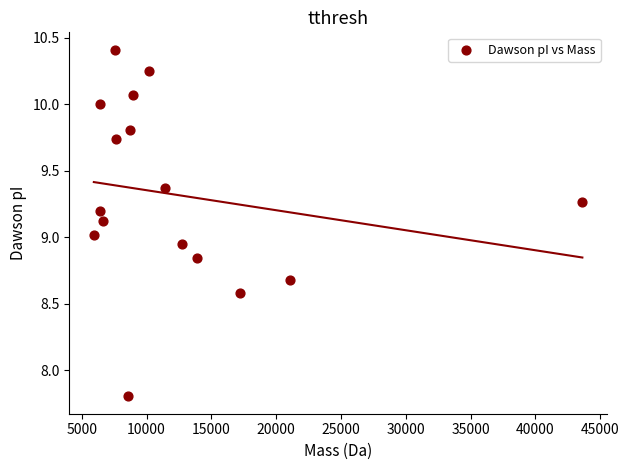

What is the range of Y values (max minus min)?

2.6